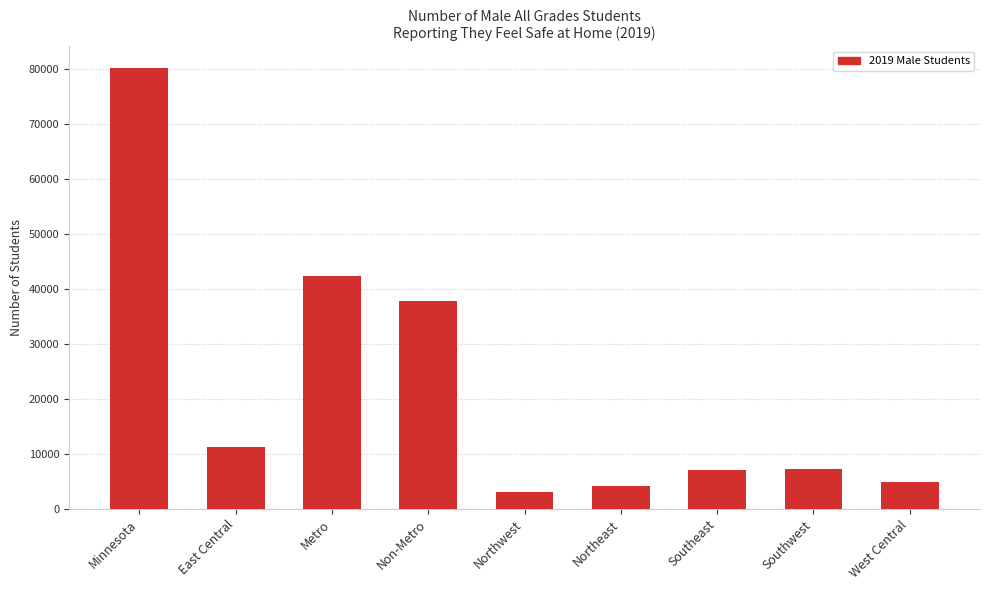

Which label corresponds to the smallest value in the chart?

Northwest